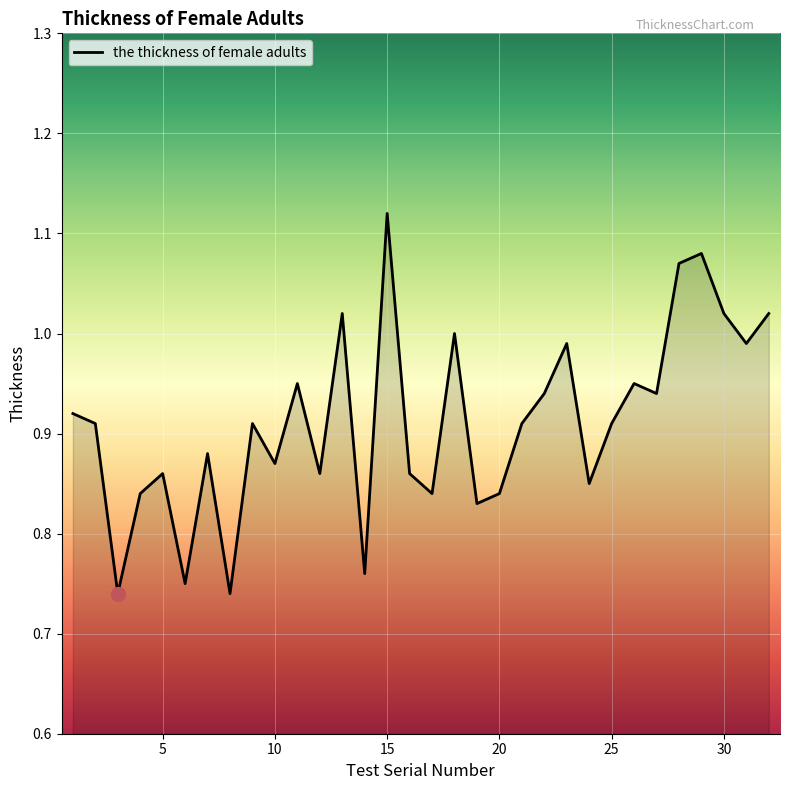

Does the chart display data point markers on the line(s)?

No